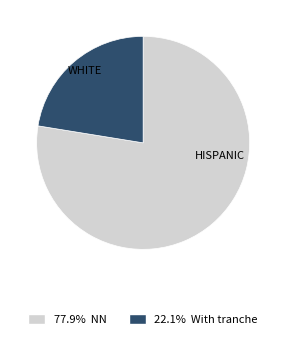

Does any single category account for the majority?

Yes